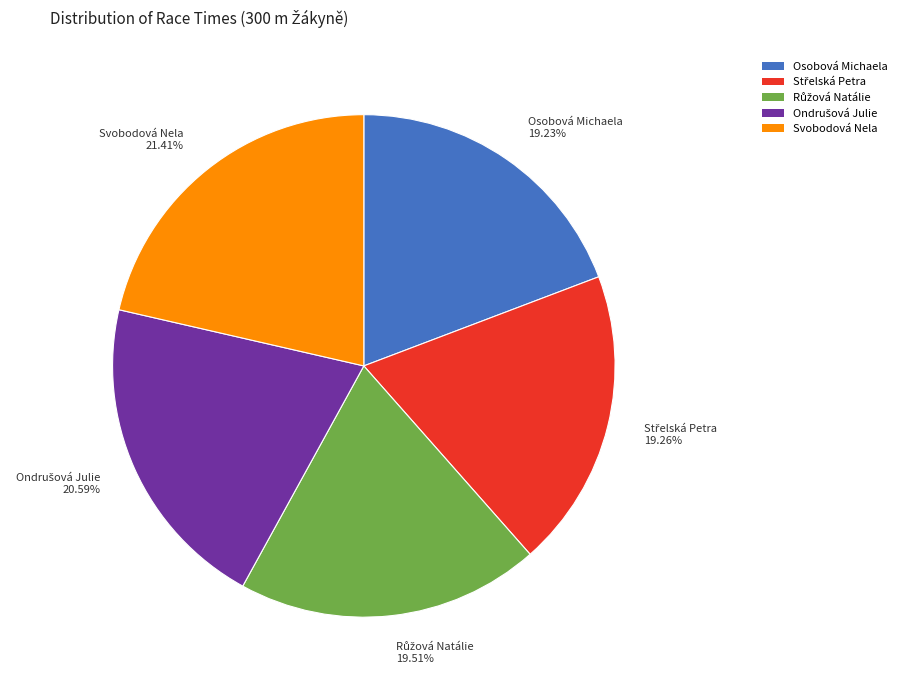

What is the largest slice in the pie chart?

Svobodová Nela